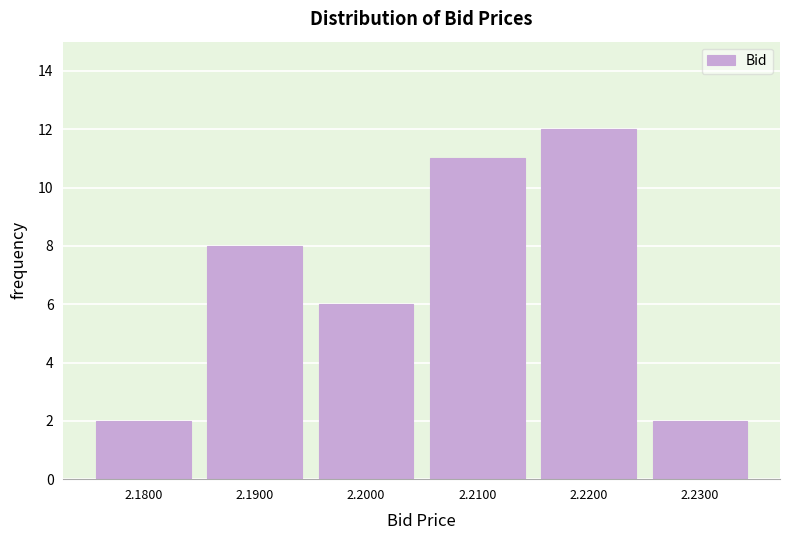

Reading left to right, extract all data points from this chart.

2	8	6	11	12	2